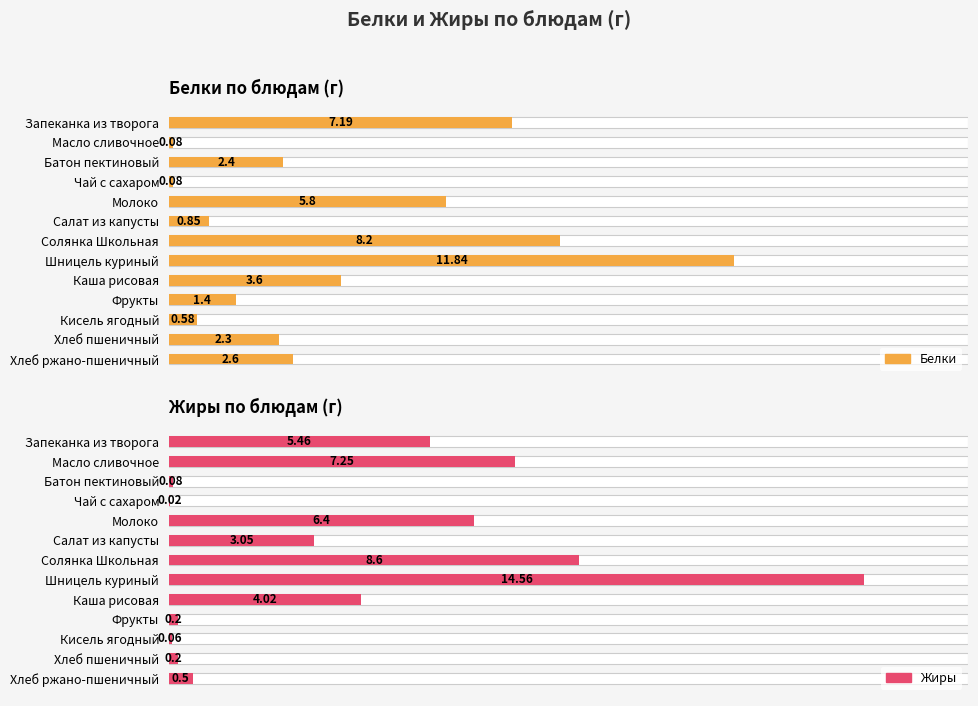

What is the value of the Жиры bar at the 7th from the left?

8.6